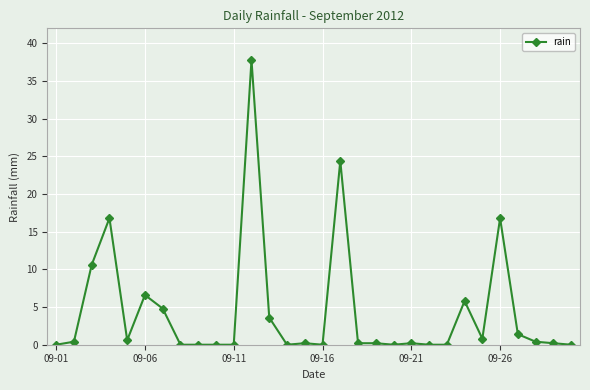

What is the greatest value displayed?

37.8